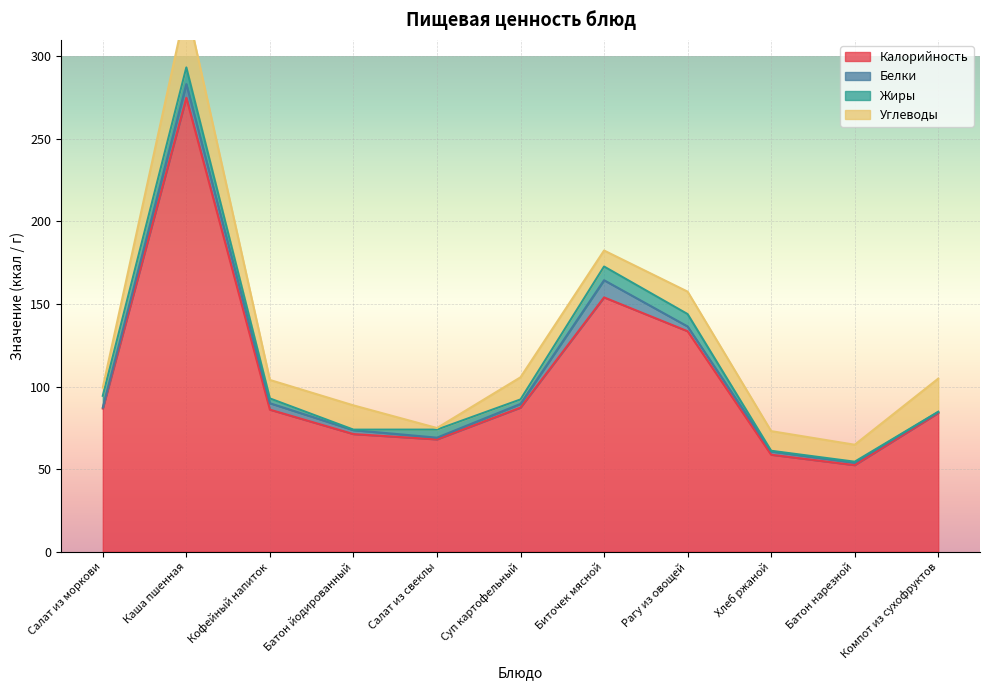

Between Салат из моркови and Кофейный напиток, which series saw the biggest shift?

Углеводы